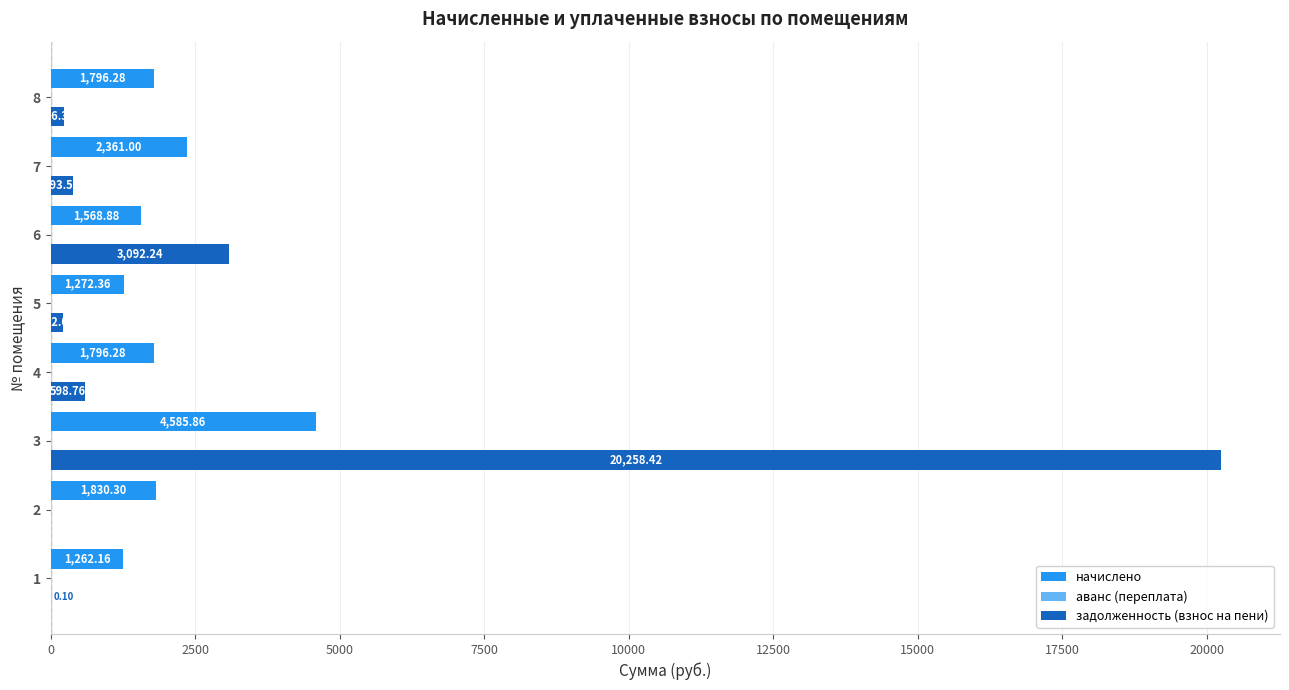

What is the sum of all начислено values?

16473.1